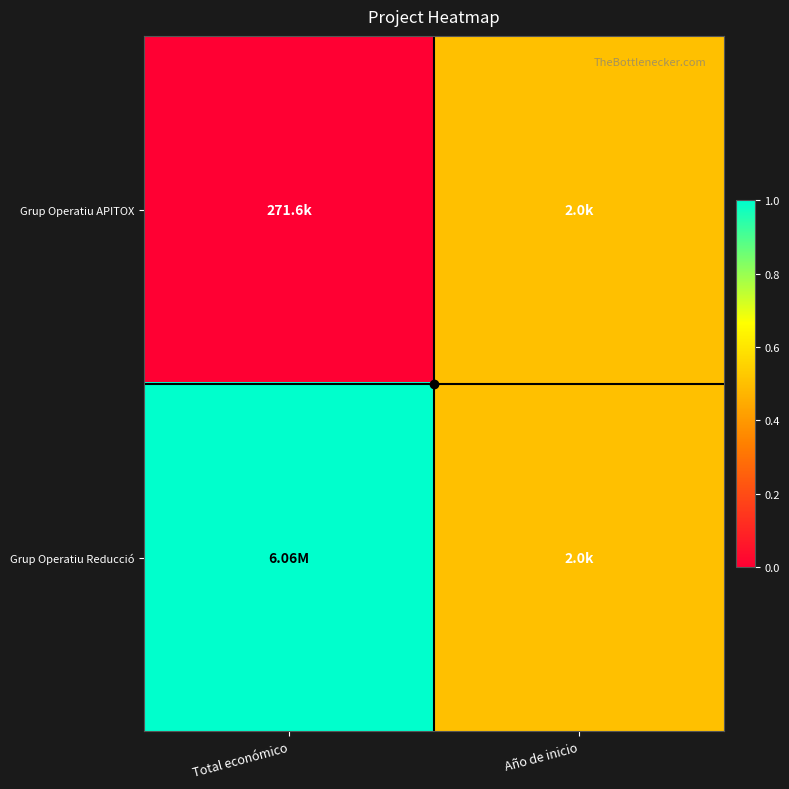

What is the maximum value shown in the chart?

1.0